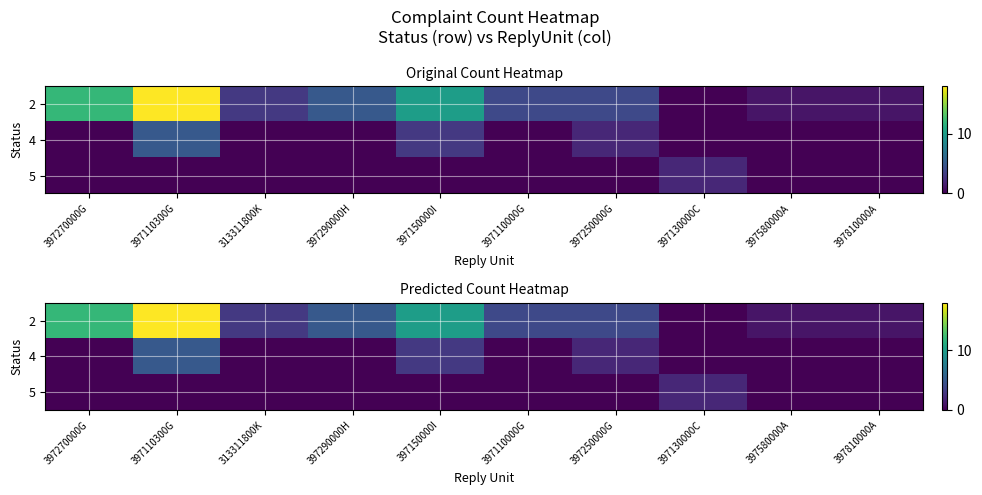

What is the maximum value shown in the chart?

18